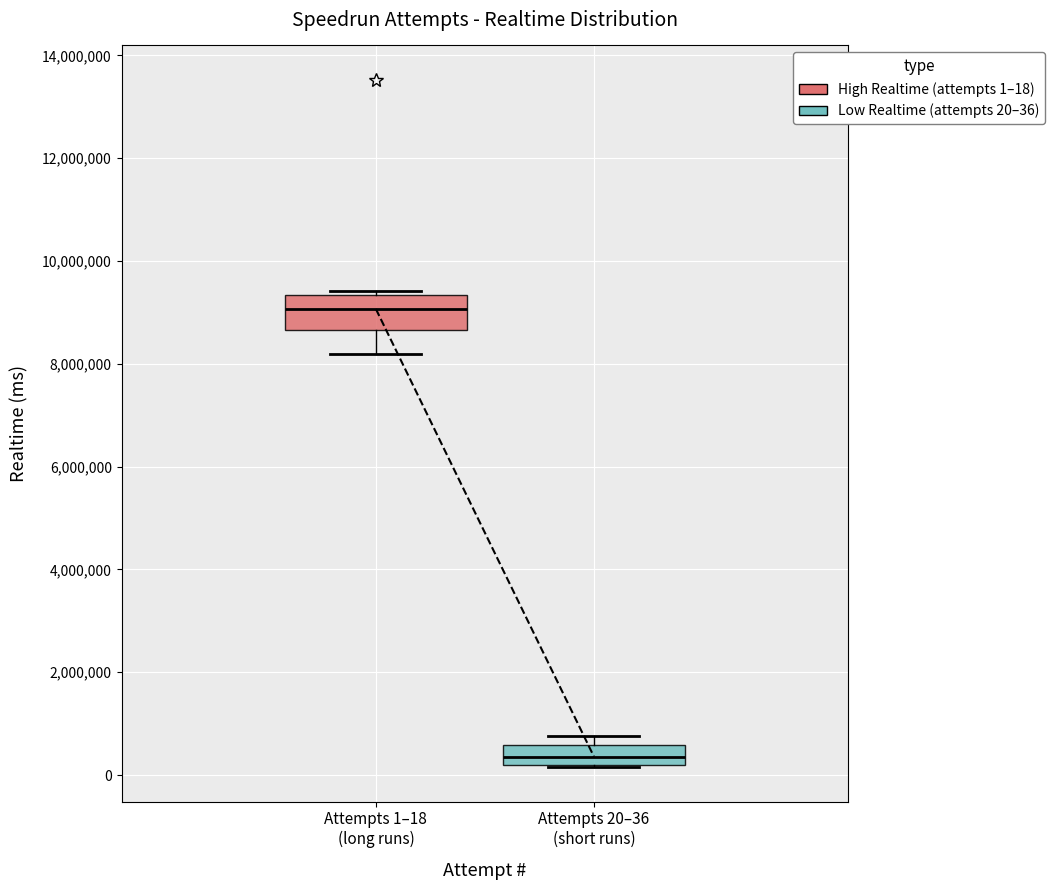

Where does the median line of the box for Attempts 20–36 (short runs) sit on the y-axis? The values are not printed on the chart, so give them approximately, as read against the axis.

400000